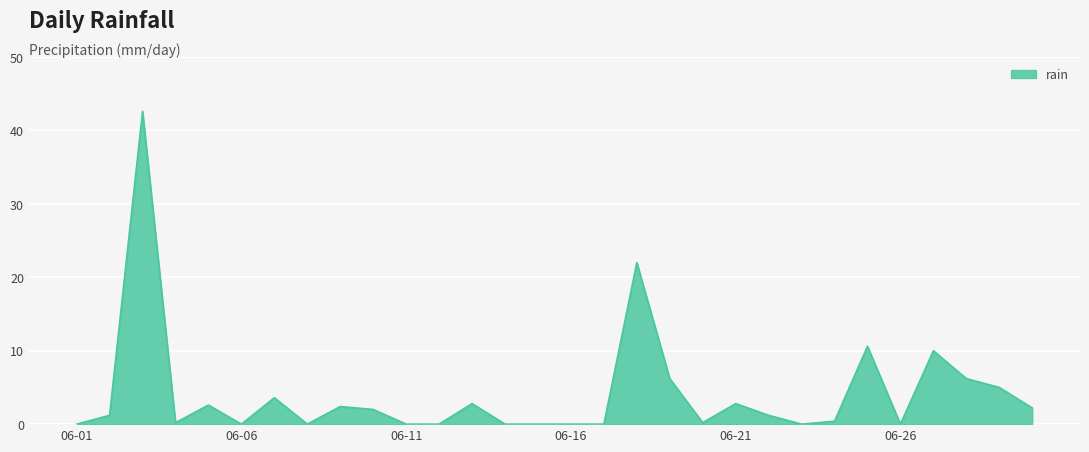

What is the difference between the maximum and minimum values?

42.6